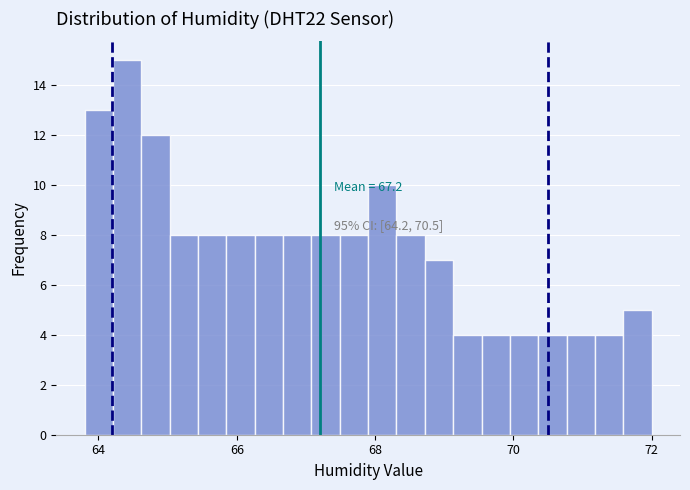

Read against the x-axis, roughly where is the centre of the tallest bar?

64.4